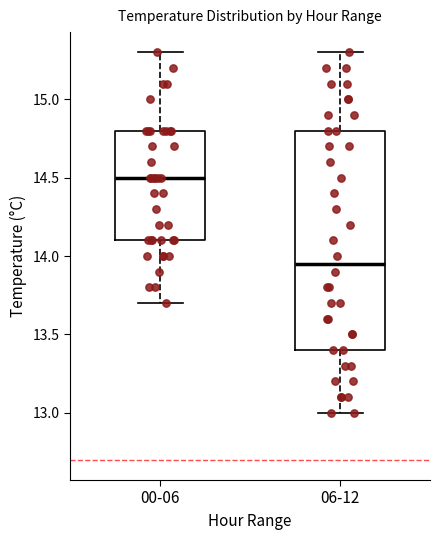

Reading left to right, transcribe this box plot: for each box, give where its median line is, the range the box spans, and where its two whiskers end, as read against the y-axis. The values are not printed on the chart, so give them approximately, as read against the axis.

00-06: median 14.50, box 14.10 to 14.80, whiskers 13.70 to 15.30
06-12: median 13.95, box 13.40 to 14.80, whiskers 13.00 to 15.30